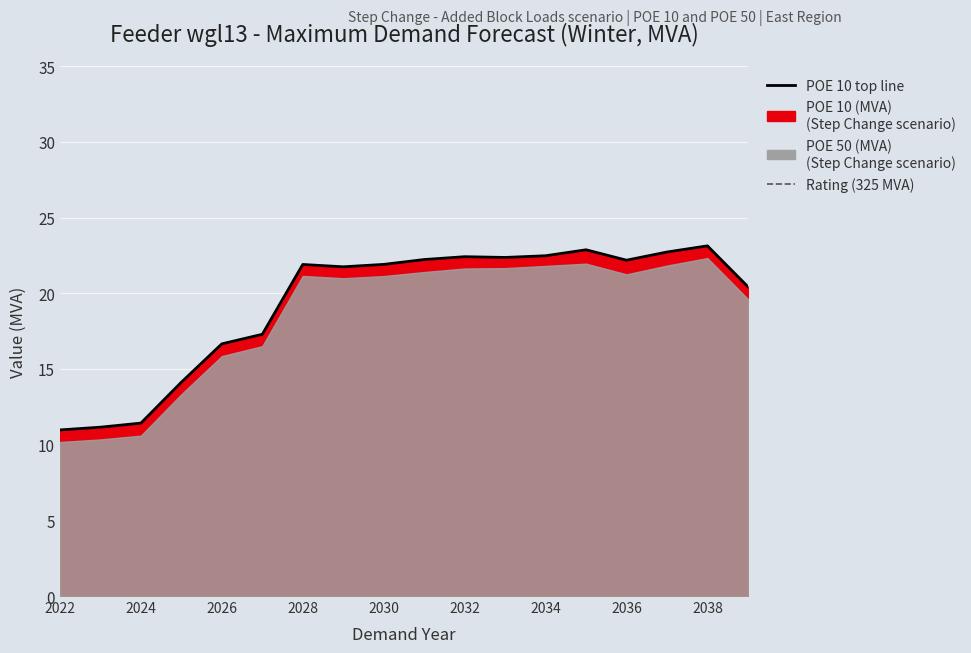

What is the value of the 13th point from the left?

22.5